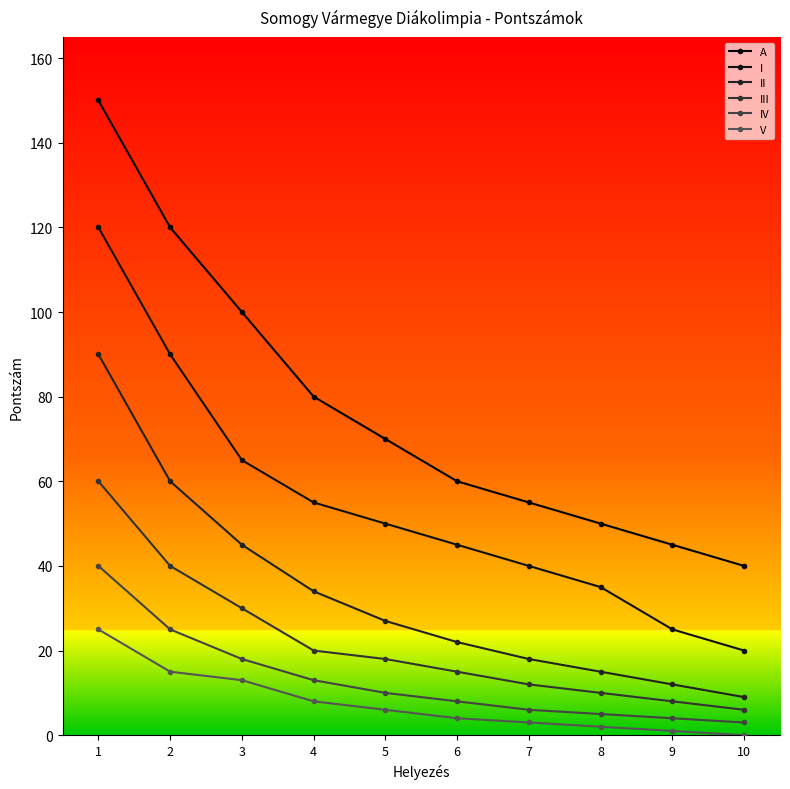

What are all the series names shown in the legend?

A, I, II, III, IV, V